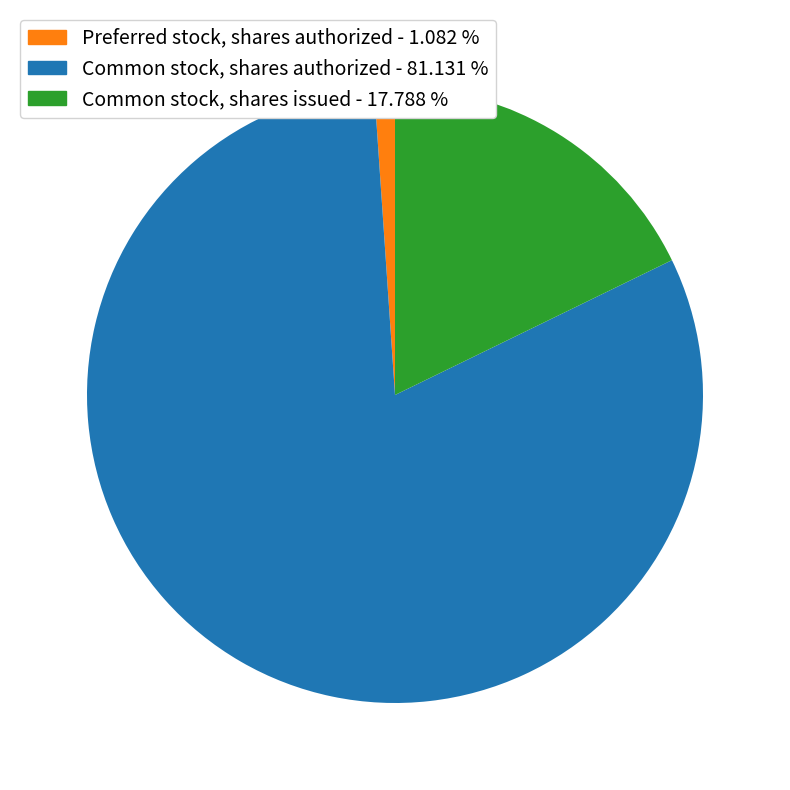

Count the number of slices in the pie.

3